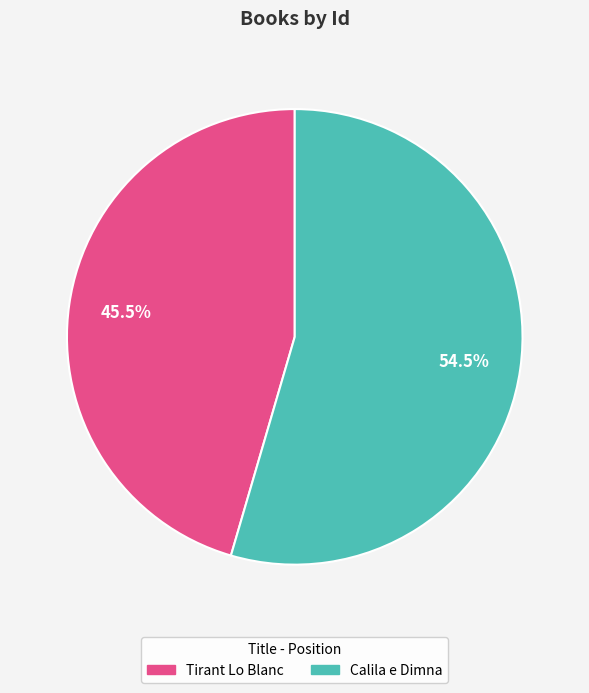

How much of the chart is everything except Tirant Lo Blanc?

54.5%